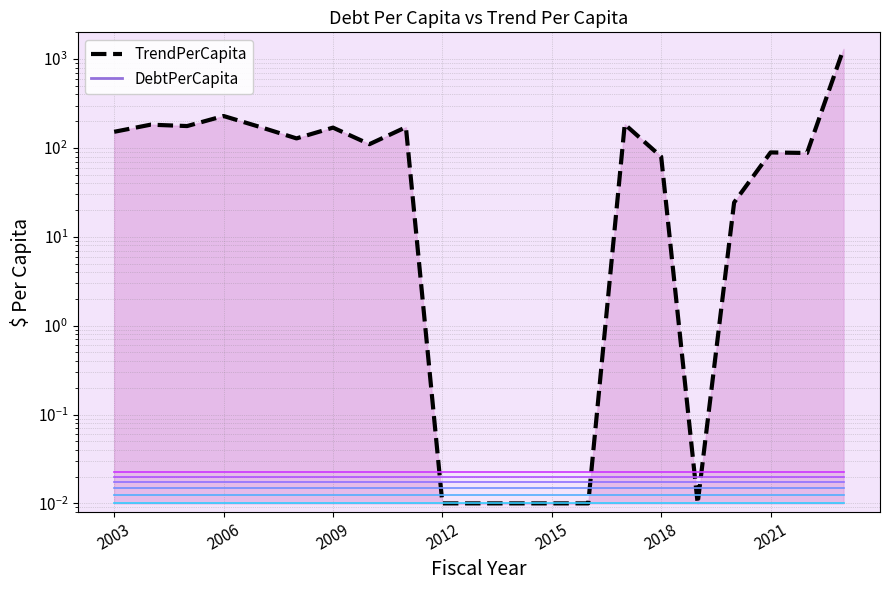

True or false: the data has more than 2 interior local peaks.

True